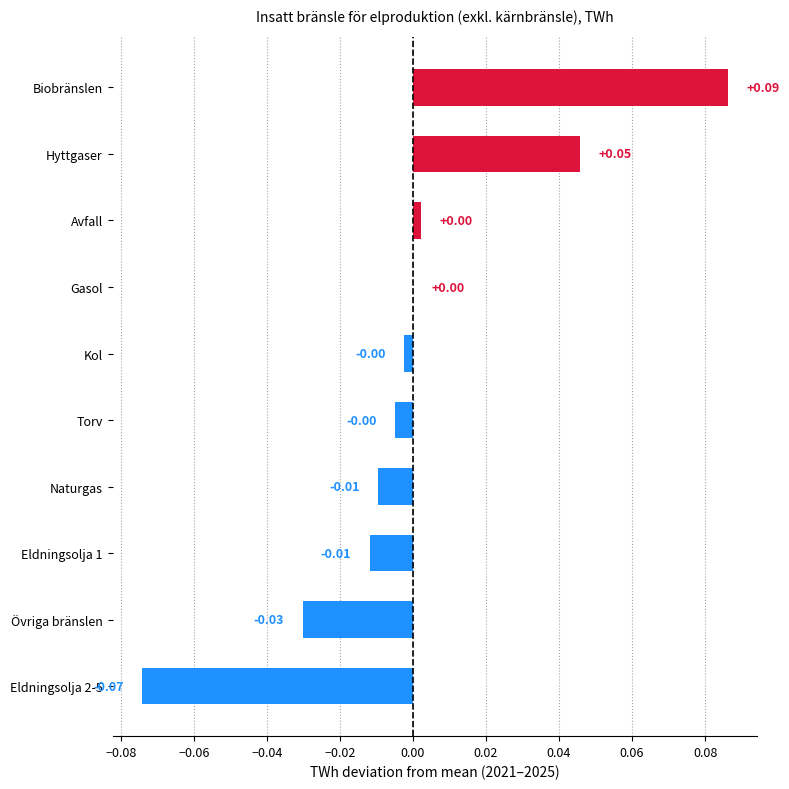

How many data points are above 0?

4